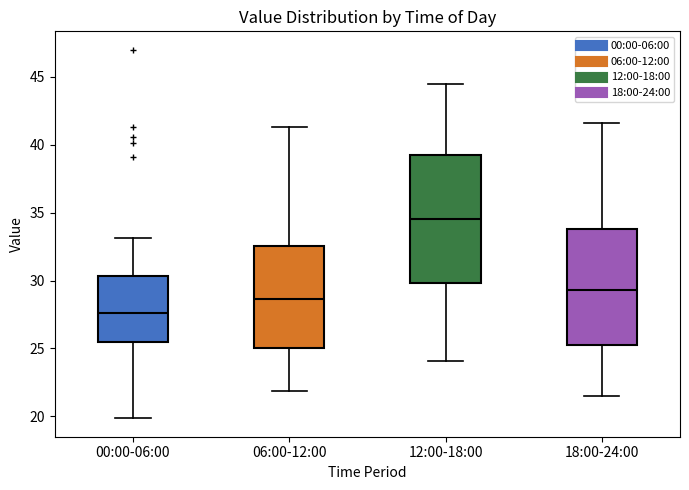

Where does the lower whisker of the box for 12:00-18:00 end on the y-axis? The values are not printed on the chart, so give them approximately, as read against the axis.

24.0